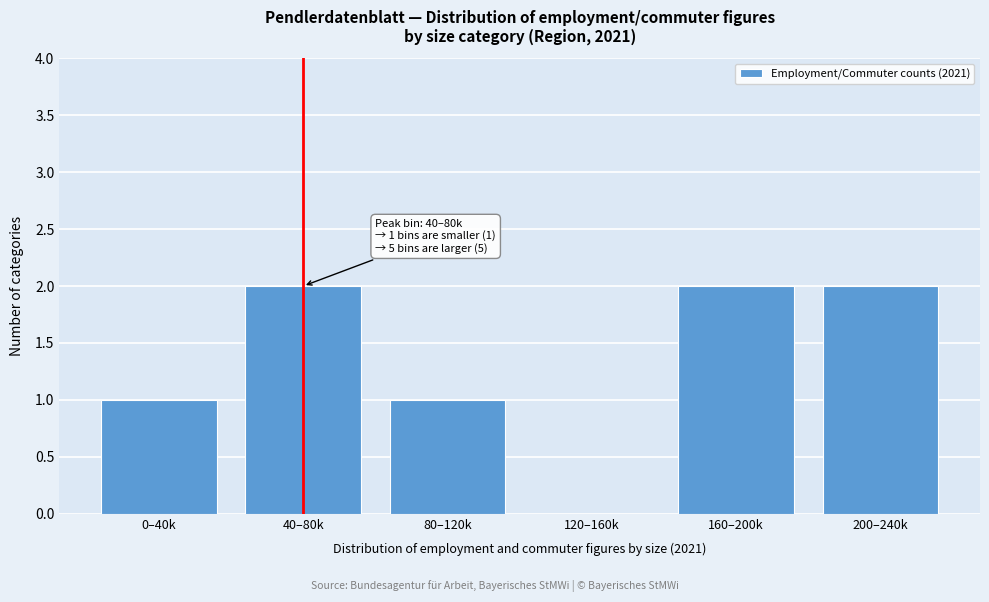

Reading left to right, transcribe all the data shown in this chart.

0–40k=1	40–80k=2	80–120k=1	120–160k=0	160–200k=2	200–240k=2